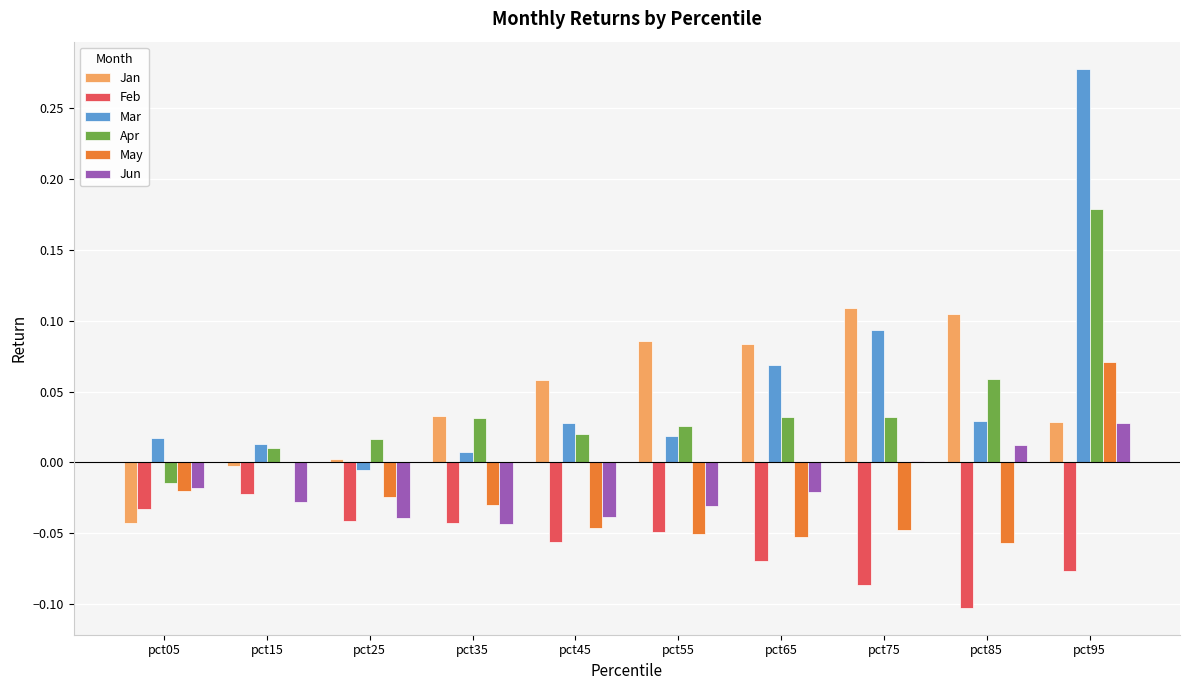

What is the sum of all Mar values?

0.5